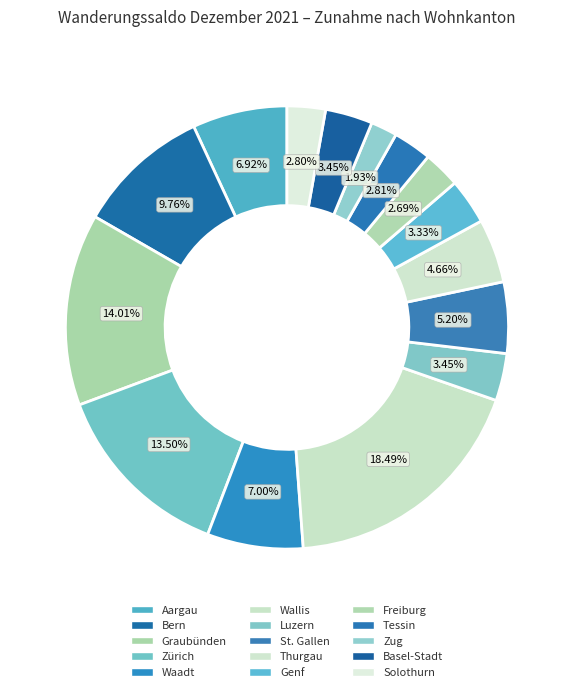

True or false: Zug accounts for 1% of the total.

False